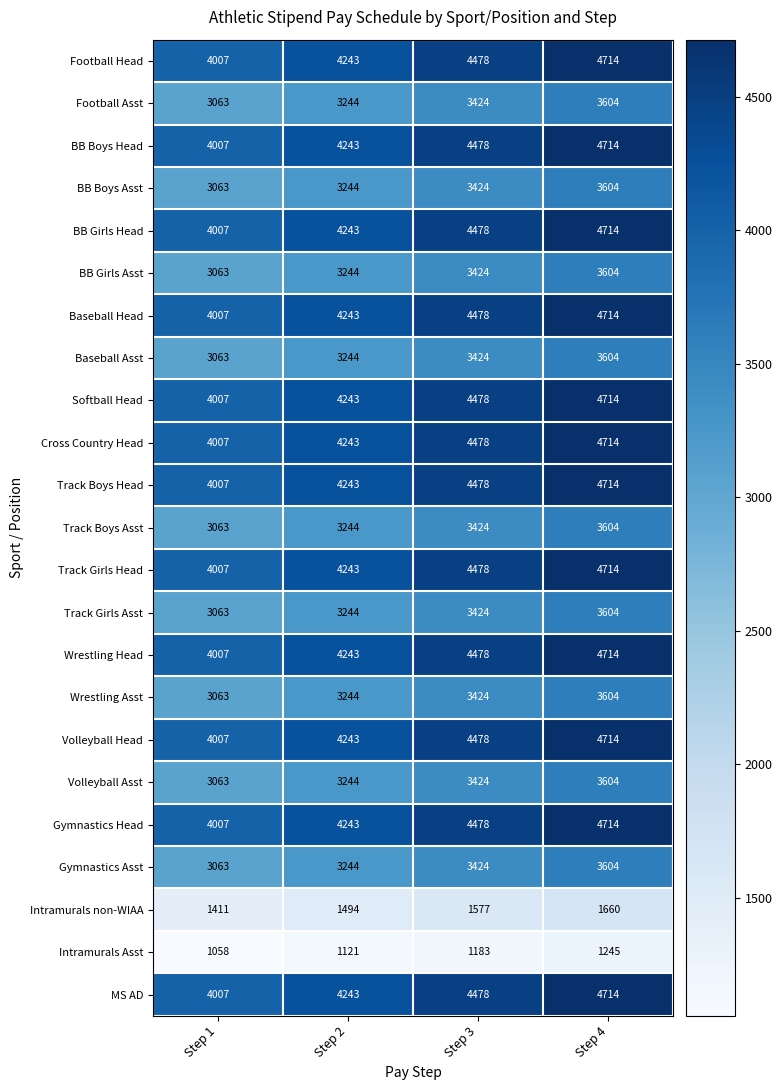

At which category does the chart reach its peak across all series?

Step 4